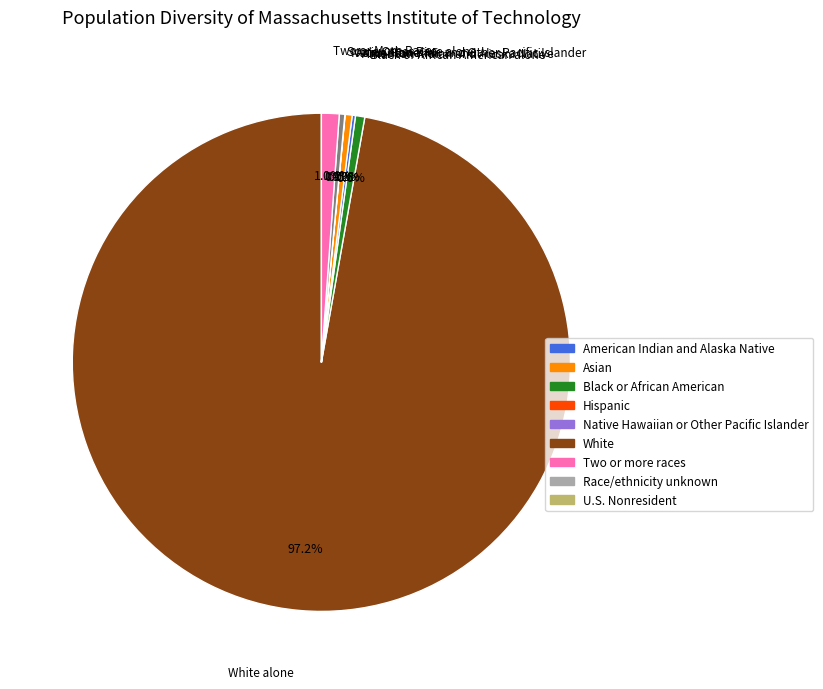

Is there any slice that represents more than half of the pie?

Yes